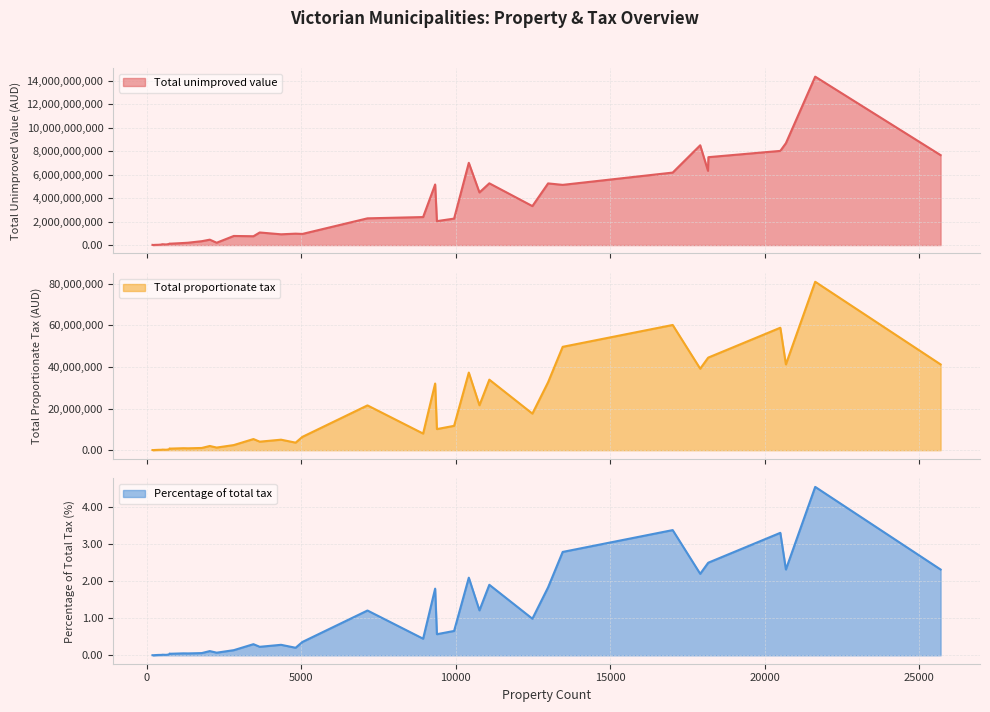

What is the sum of the Percentage of total tax values at HUME and KINGSTON?

5.3